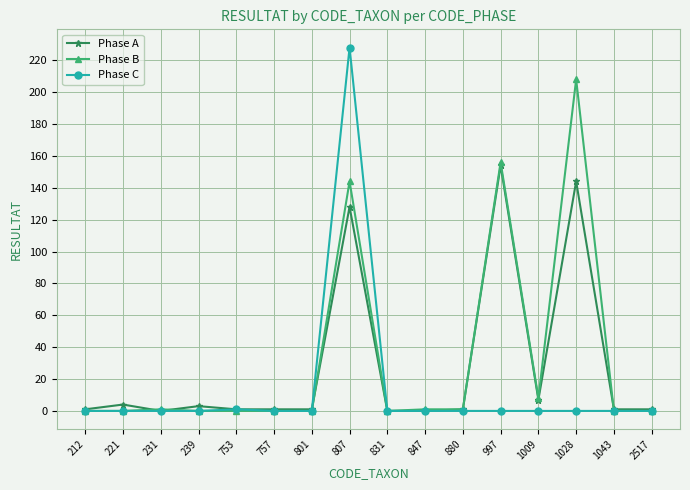

Is the value of Phase B at 1009 greater than the value of Phase C at 1009?

Yes